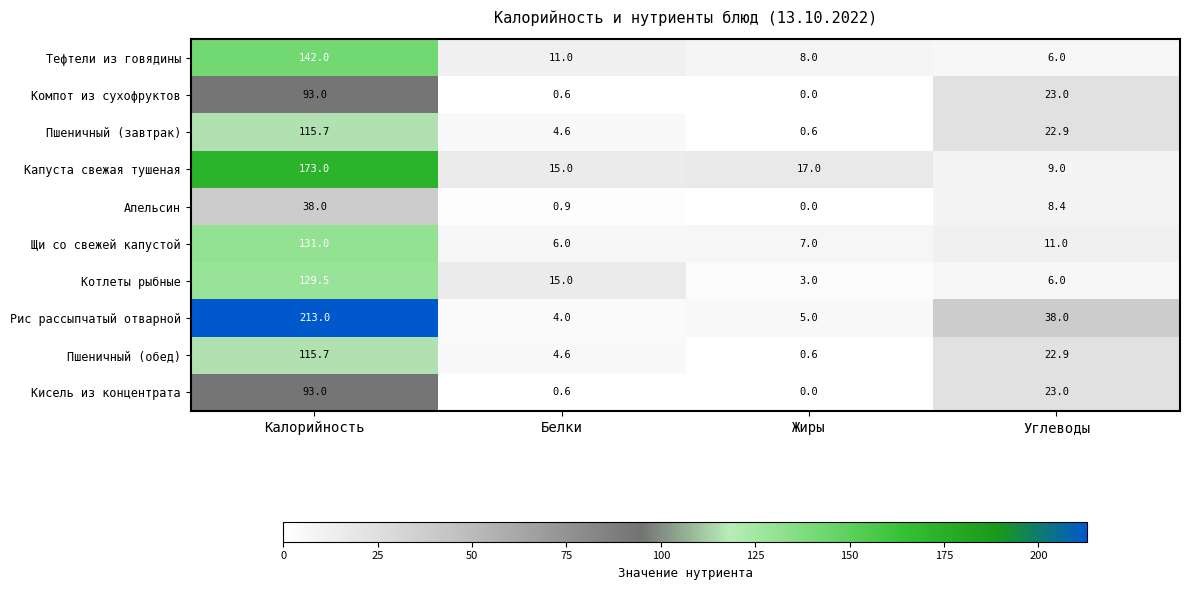

Which series has the largest range (max minus min)?

Рис рассыпчатый отварной